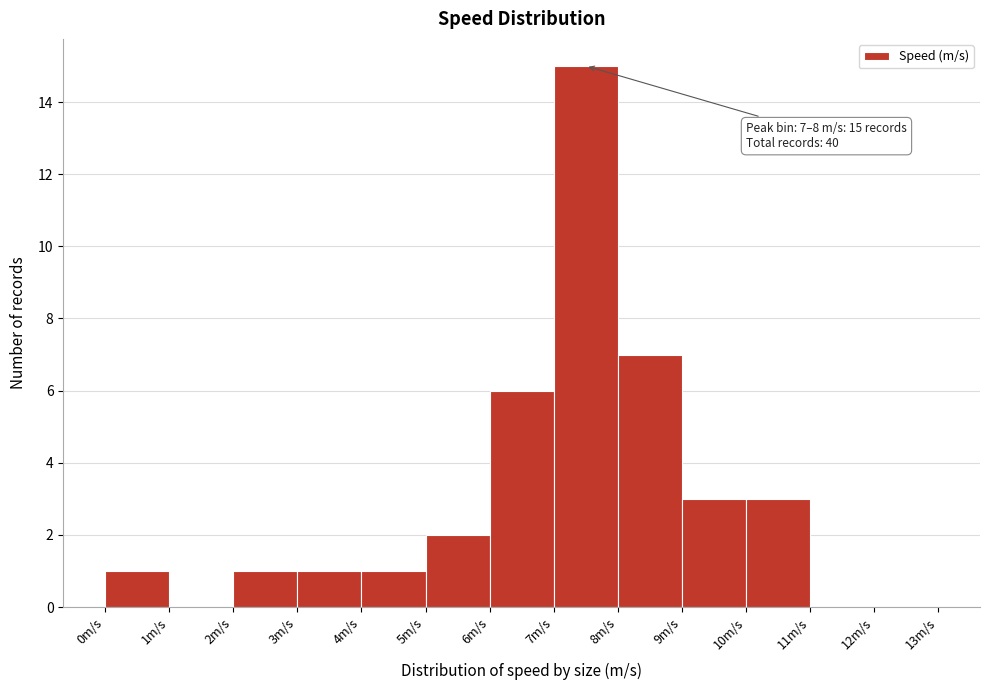

Over which range of the x-axis is the bar tallest?

7 to 8